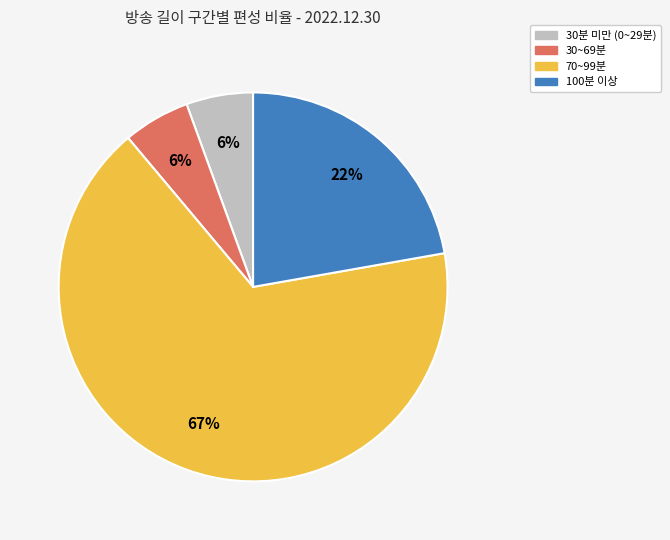

The 30~69분 slice represents 6% of the pie. True or false?

True